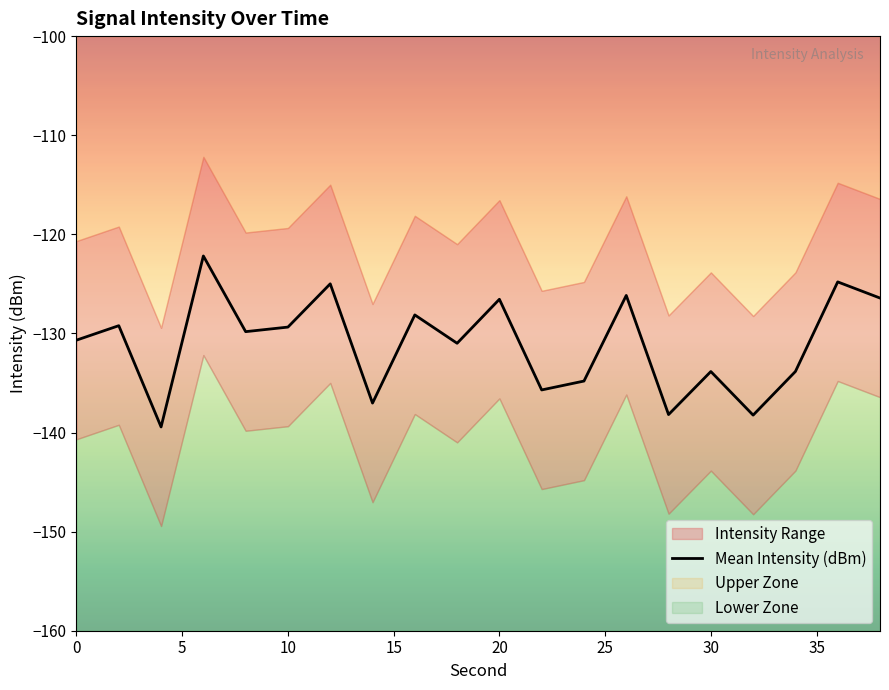

Is it true that Mean Intensity (dBm) equals -129.4 at 10?

True